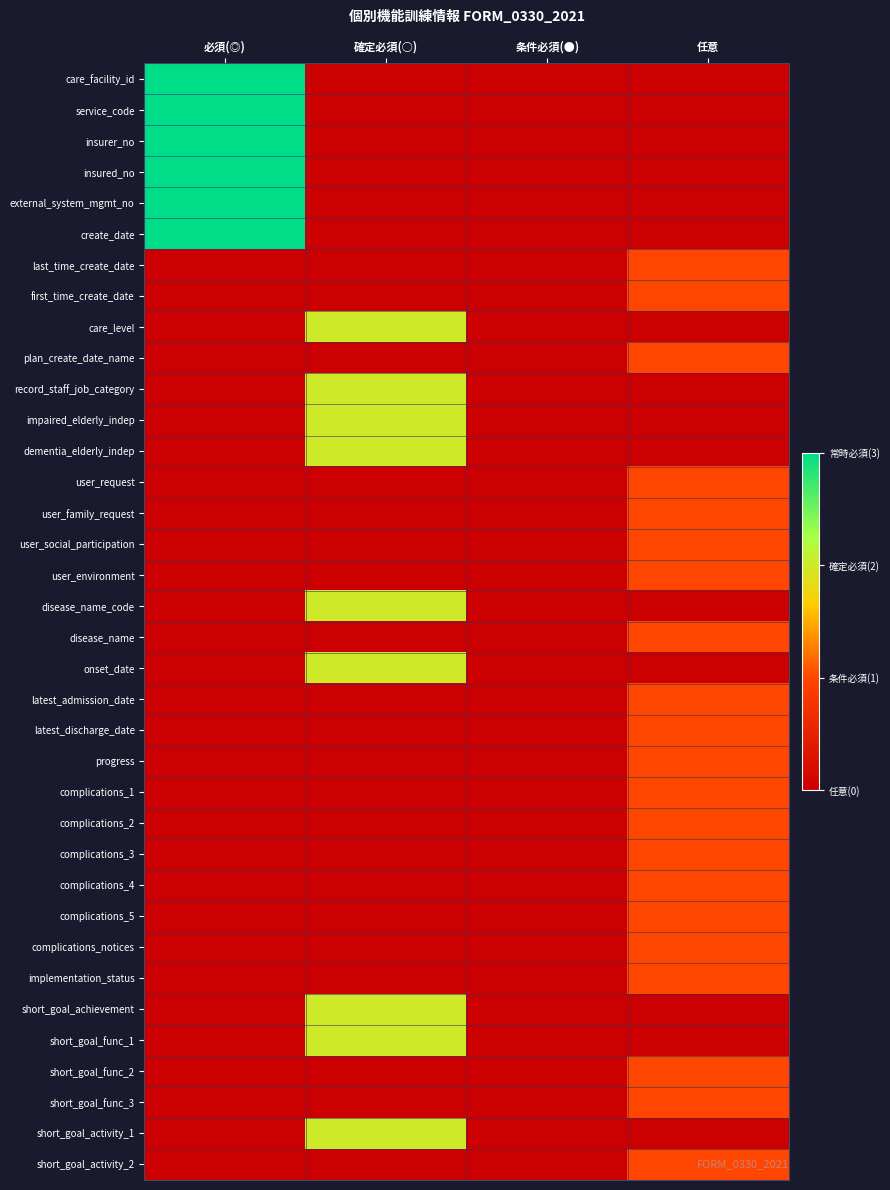

Reading right to left, transcribe all the data shown in this chart.

care_facility_id: 任意=0	条件必須(●)=0	確定必須(○)=0	必須(◎)=3
service_code: 任意=0	条件必須(●)=0	確定必須(○)=0	必須(◎)=3
insurer_no: 任意=0	条件必須(●)=0	確定必須(○)=0	必須(◎)=3
insured_no: 任意=0	条件必須(●)=0	確定必須(○)=0	必須(◎)=3
external_system_mgmt_no: 任意=0	条件必須(●)=0	確定必須(○)=0	必須(◎)=3
create_date: 任意=0	条件必須(●)=0	確定必須(○)=0	必須(◎)=3
last_time_create_date: 任意=1	条件必須(●)=0	確定必須(○)=0	必須(◎)=0
first_time_create_date: 任意=1	条件必須(●)=0	確定必須(○)=0	必須(◎)=0
care_level: 任意=0	条件必須(●)=0	確定必須(○)=2	必須(◎)=0
plan_create_date_name: 任意=1	条件必須(●)=0	確定必須(○)=0	必須(◎)=0
record_staff_job_category: 任意=0	条件必須(●)=0	確定必須(○)=2	必須(◎)=0
impaired_elderly_indep: 任意=0	条件必須(●)=0	確定必須(○)=2	必須(◎)=0
dementia_elderly_indep: 任意=0	条件必須(●)=0	確定必須(○)=2	必須(◎)=0
user_request: 任意=1	条件必須(●)=0	確定必須(○)=0	必須(◎)=0
user_family_request: 任意=1	条件必須(●)=0	確定必須(○)=0	必須(◎)=0
user_social_participation: 任意=1	条件必須(●)=0	確定必須(○)=0	必須(◎)=0
user_environment: 任意=1	条件必須(●)=0	確定必須(○)=0	必須(◎)=0
disease_name_code: 任意=0	条件必須(●)=0	確定必須(○)=2	必須(◎)=0
disease_name: 任意=1	条件必須(●)=0	確定必須(○)=0	必須(◎)=0
onset_date: 任意=0	条件必須(●)=0	確定必須(○)=2	必須(◎)=0
latest_admission_date: 任意=1	条件必須(●)=0	確定必須(○)=0	必須(◎)=0
latest_discharge_date: 任意=1	条件必須(●)=0	確定必須(○)=0	必須(◎)=0
progress: 任意=1	条件必須(●)=0	確定必須(○)=0	必須(◎)=0
complications_1: 任意=1	条件必須(●)=0	確定必須(○)=0	必須(◎)=0
complications_2: 任意=1	条件必須(●)=0	確定必須(○)=0	必須(◎)=0
complications_3: 任意=1	条件必須(●)=0	確定必須(○)=0	必須(◎)=0
complications_4: 任意=1	条件必須(●)=0	確定必須(○)=0	必須(◎)=0
complications_5: 任意=1	条件必須(●)=0	確定必須(○)=0	必須(◎)=0
complications_notices: 任意=1	条件必須(●)=0	確定必須(○)=0	必須(◎)=0
implementation_status: 任意=1	条件必須(●)=0	確定必須(○)=0	必須(◎)=0
short_goal_achievement: 任意=0	条件必須(●)=0	確定必須(○)=2	必須(◎)=0
short_goal_func_1: 任意=0	条件必須(●)=0	確定必須(○)=2	必須(◎)=0
short_goal_func_2: 任意=1	条件必須(●)=0	確定必須(○)=0	必須(◎)=0
short_goal_func_3: 任意=1	条件必須(●)=0	確定必須(○)=0	必須(◎)=0
short_goal_activity_1: 任意=0	条件必須(●)=0	確定必須(○)=2	必須(◎)=0
short_goal_activity_2: 任意=1	条件必須(●)=0	確定必須(○)=0	必須(◎)=0